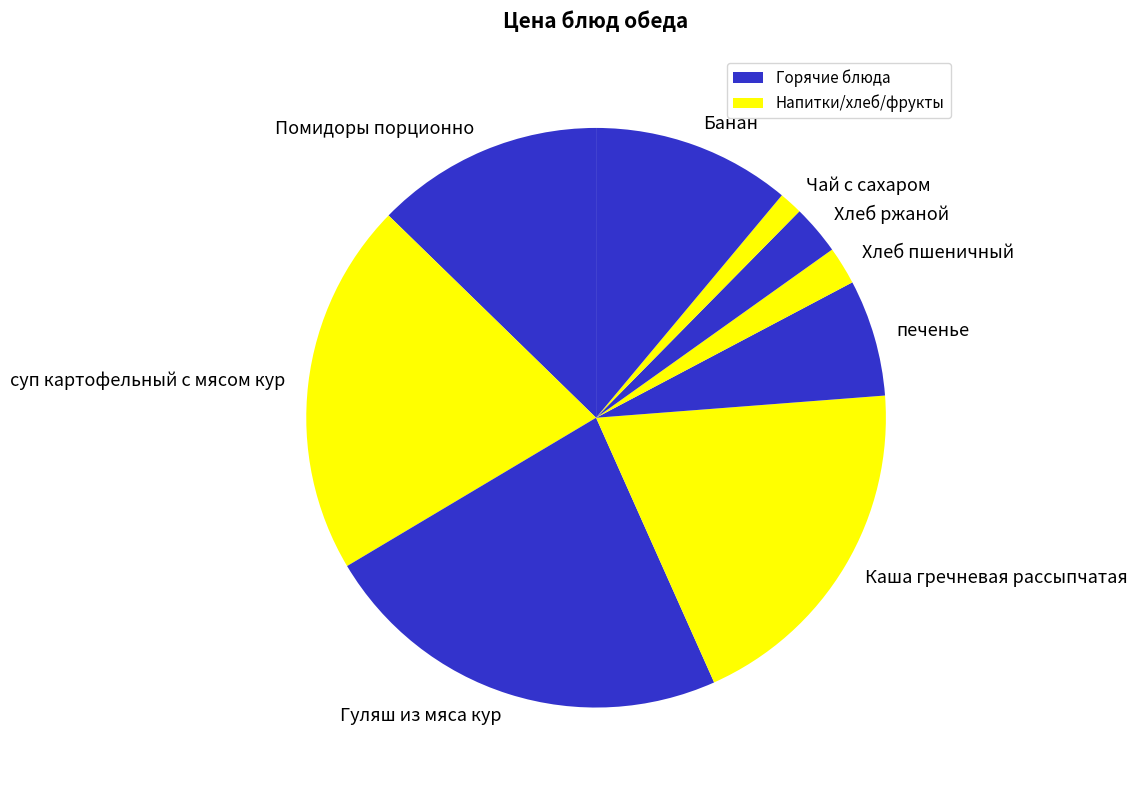

Does Помидоры порционно account for over 50% of the chart?

No